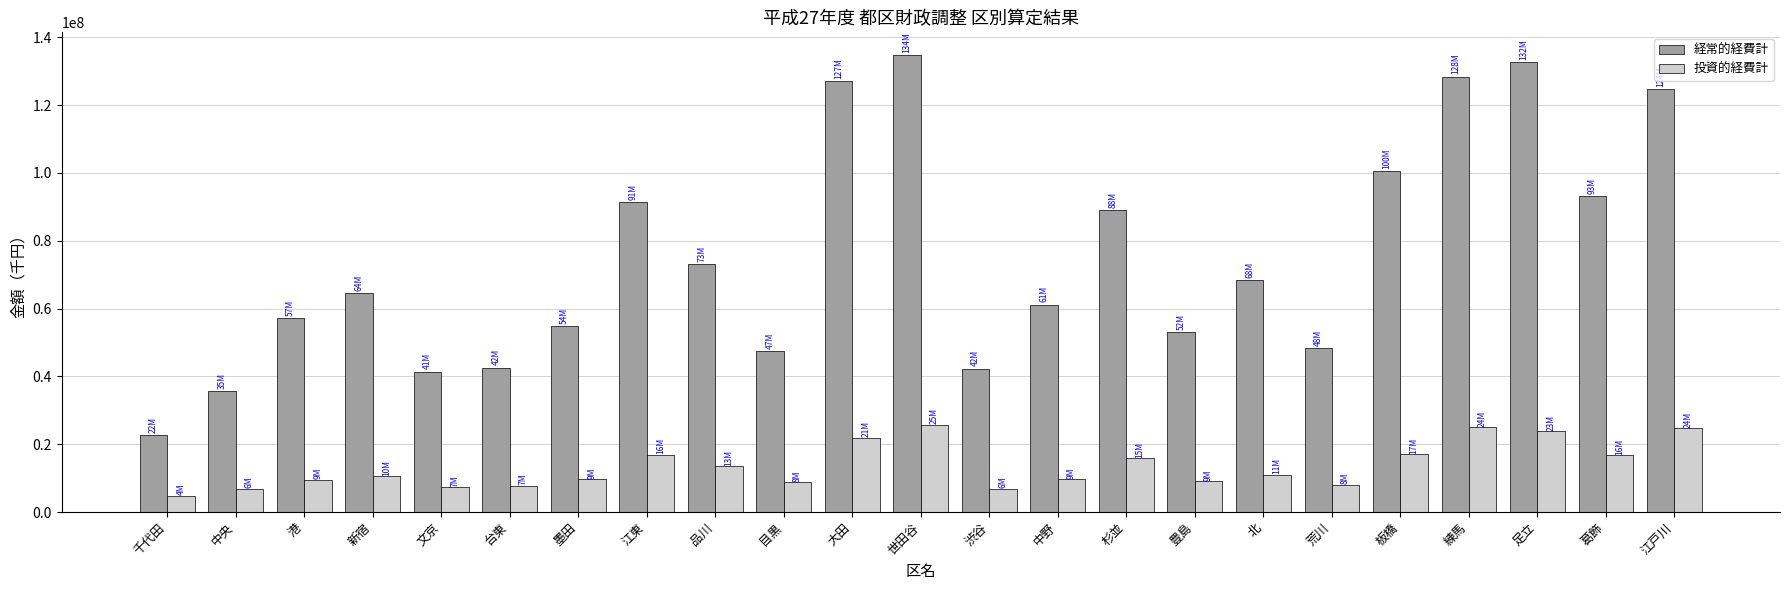

List the series in order of their peak value, highest first.

経常的経費計, 投資的経費計